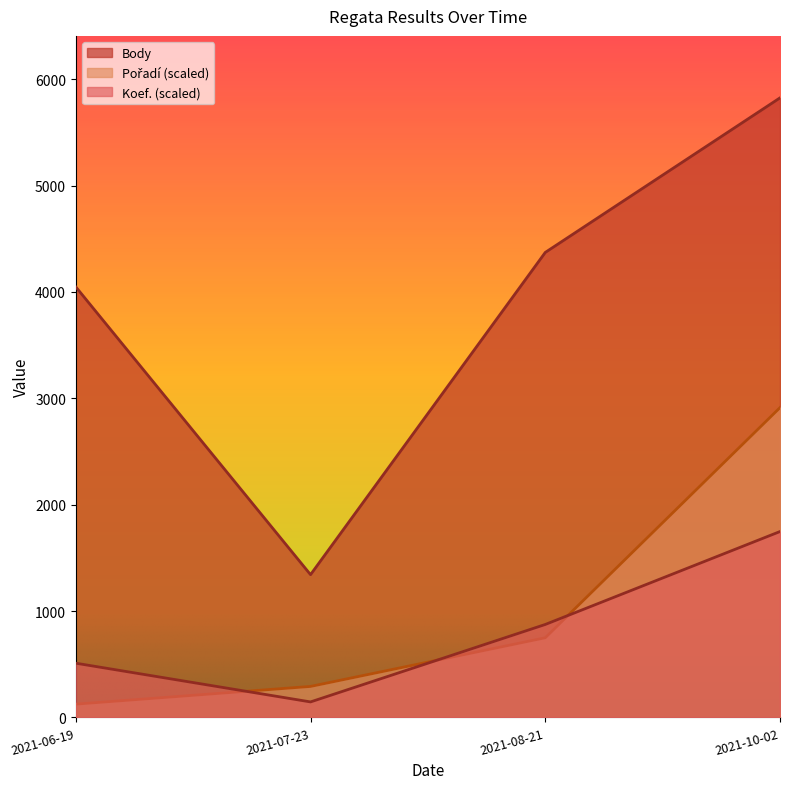

True or false: Pořadí has a value of 202.9 at 2021-06-19.

False